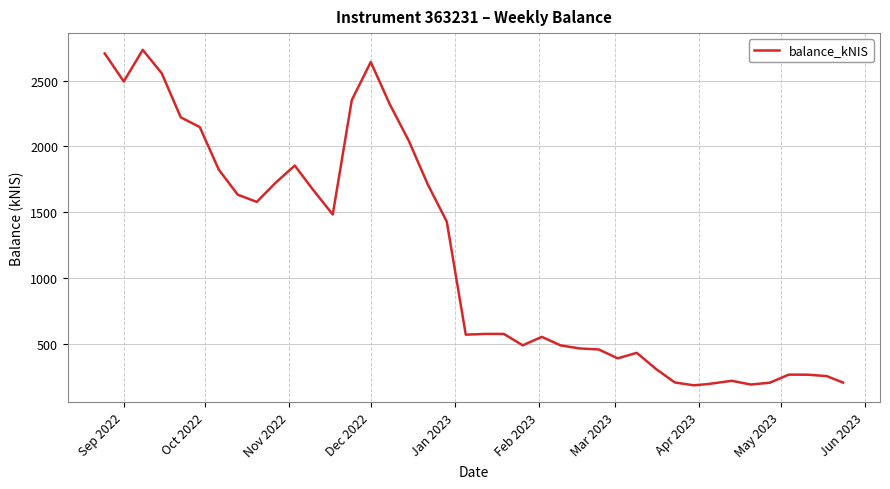

What is the difference between the maximum and minimum values?

2543.9